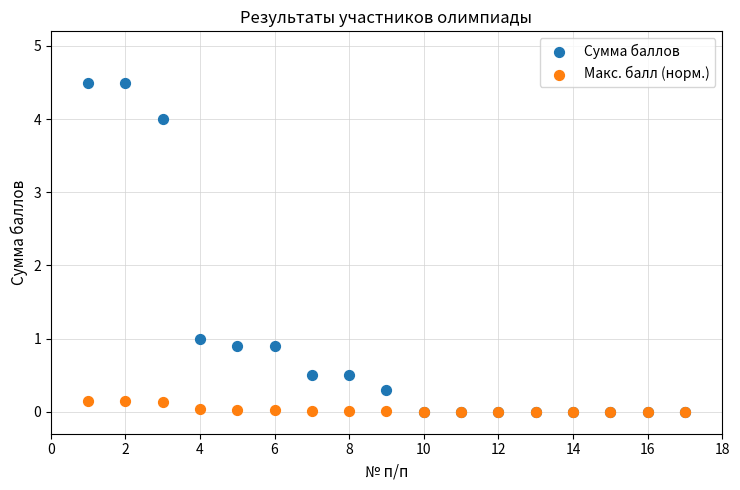

Which series contains the highest Y value?

Сумма баллов